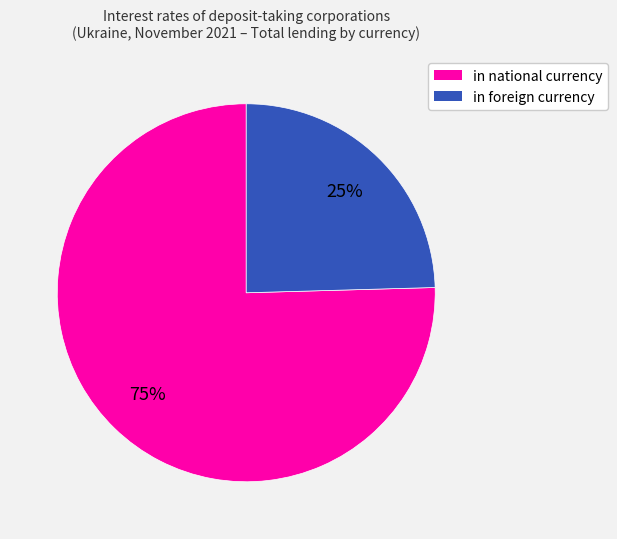

How many segments does this pie chart have?

2